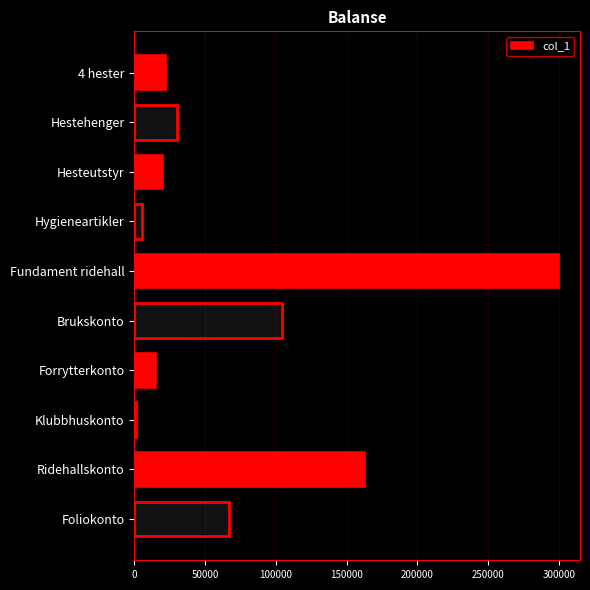

At which label is the value closest to 150469?

Ridehallskonto